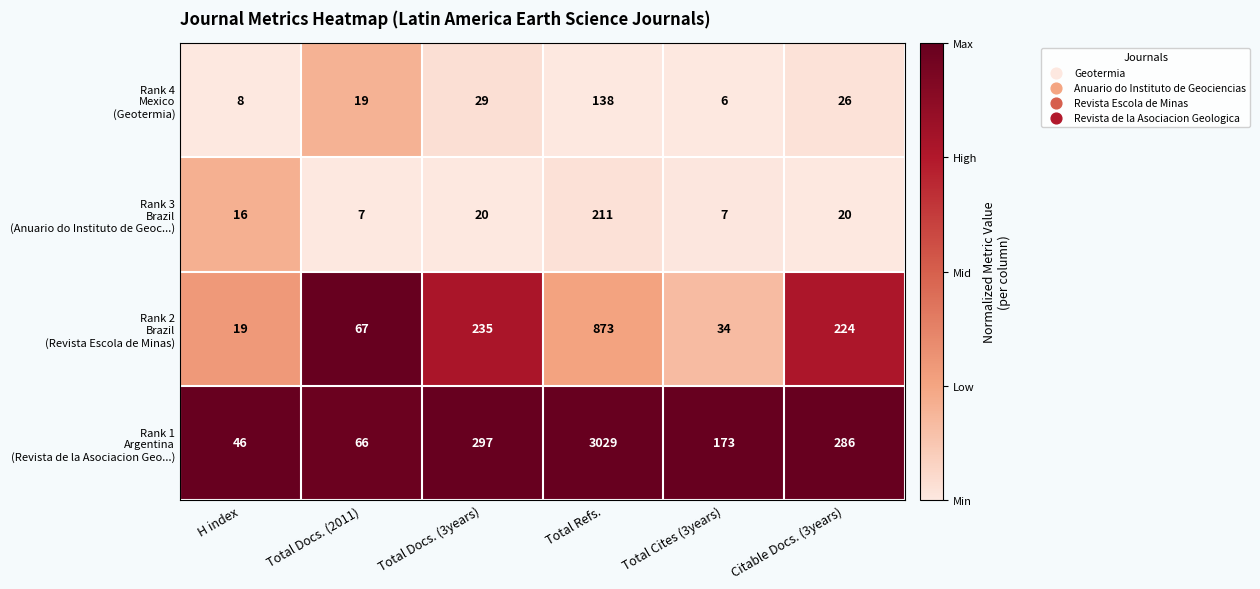

What is the total value across all series at Total Docs. (2011)?

159